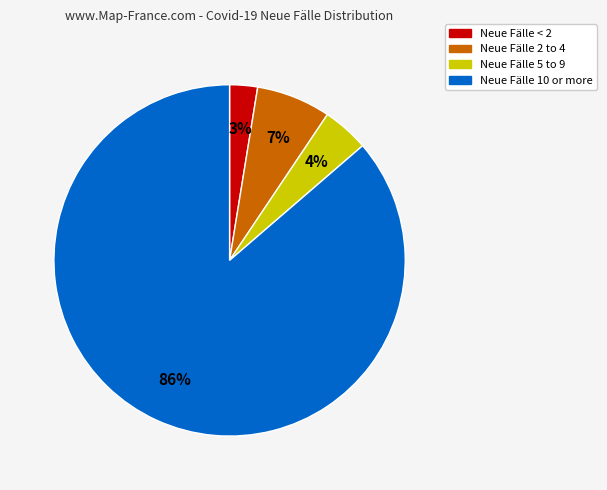

What is the majority slice?

Neue Fälle 10 or more